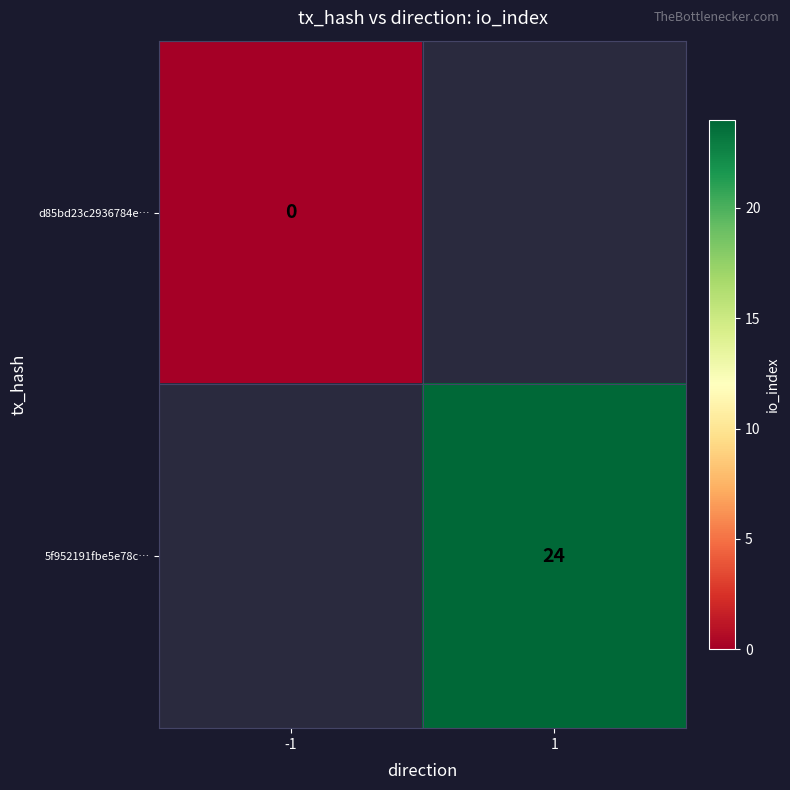

The value of 5f952191fbe5e78c… at 1 is 33. True or false?

False